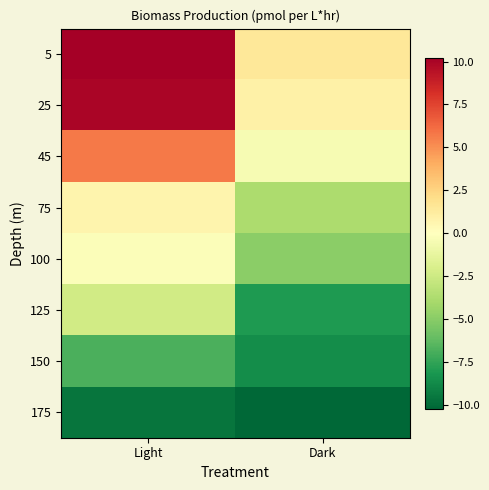

Is it true that 5 equals 1.9 at Dark?

False